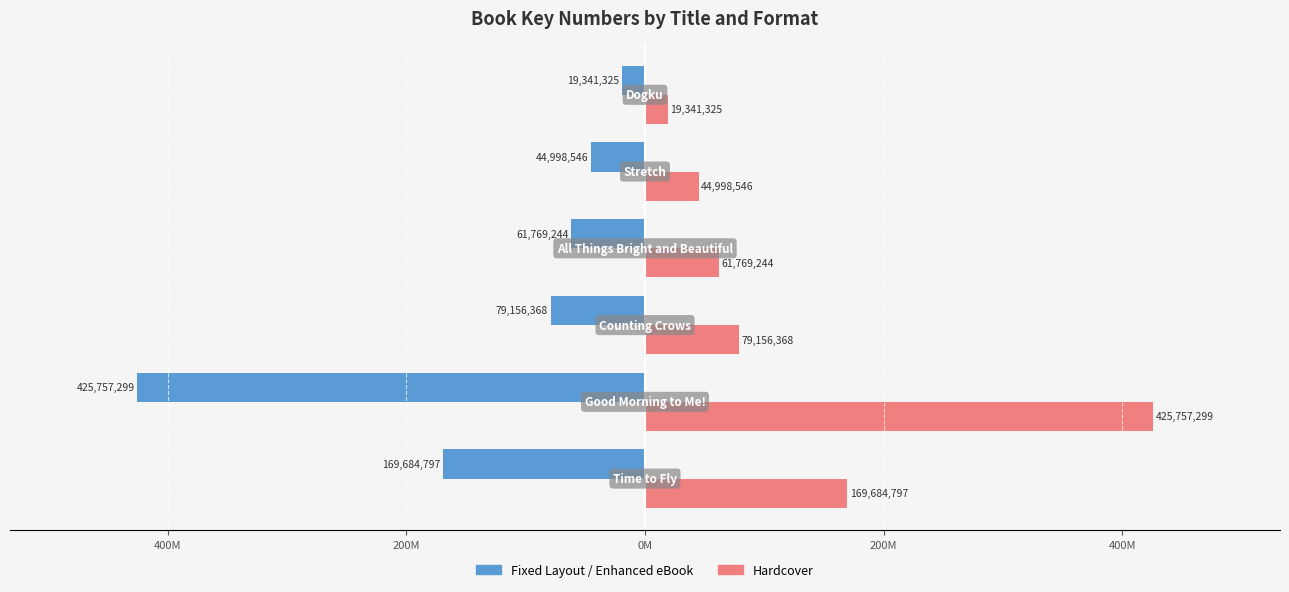

What are all the series names shown in the legend?

Fixed Layout / Enhanced eBook, Hardcover